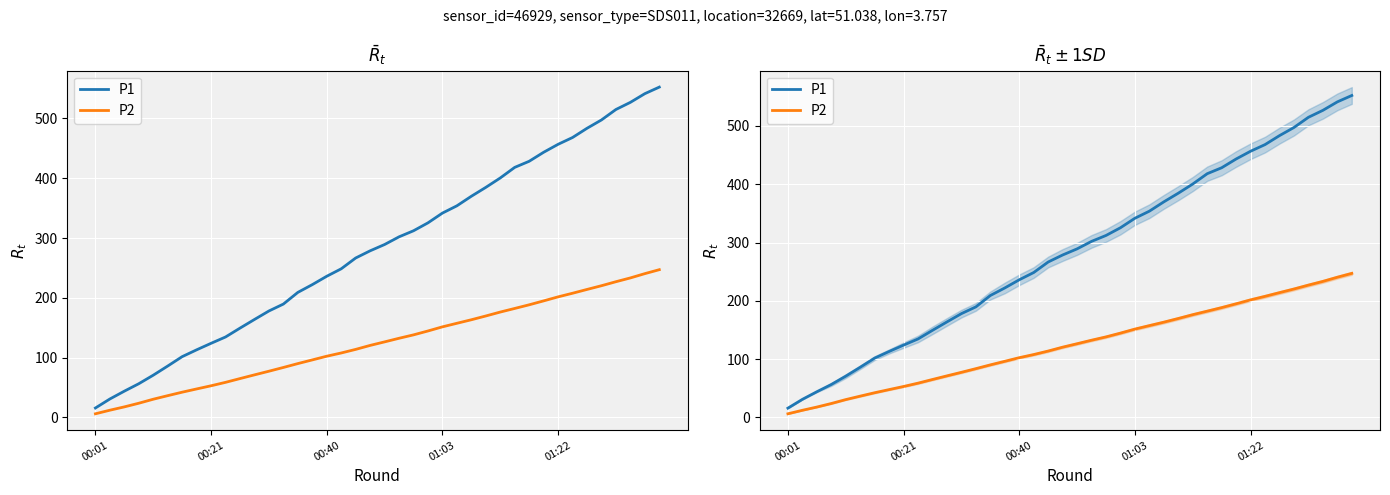

At 7, list the series in order from smallest to largest.

P2, P1